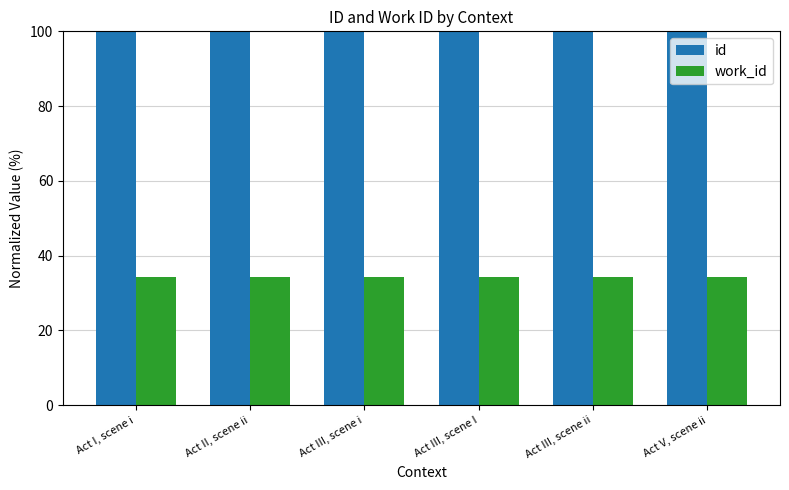

What is the maximum value shown in the chart?

100.0